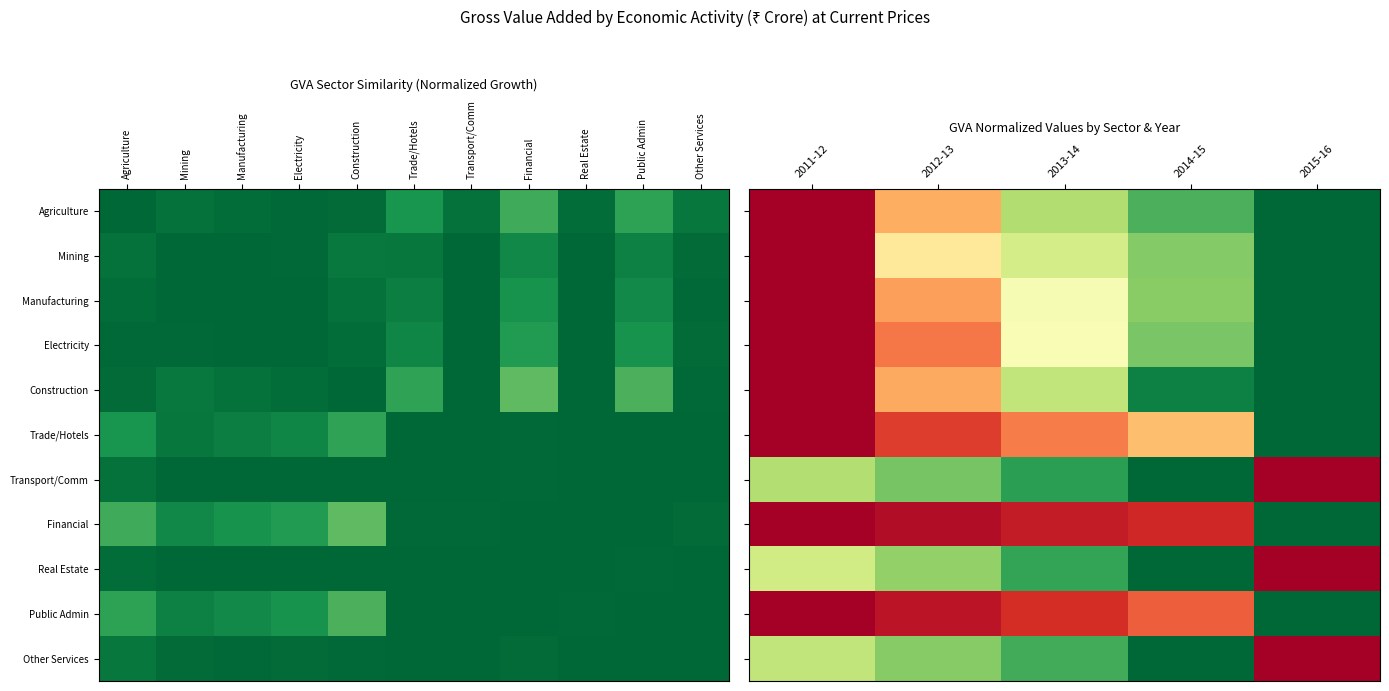

List the series in order of their peak value, highest first.

Agriculture, Mining, Manufacturing, Electricity, Construction, Trade/Hotels, Transport/Comm, Financial, Real Estate, Public Admin, Other Services